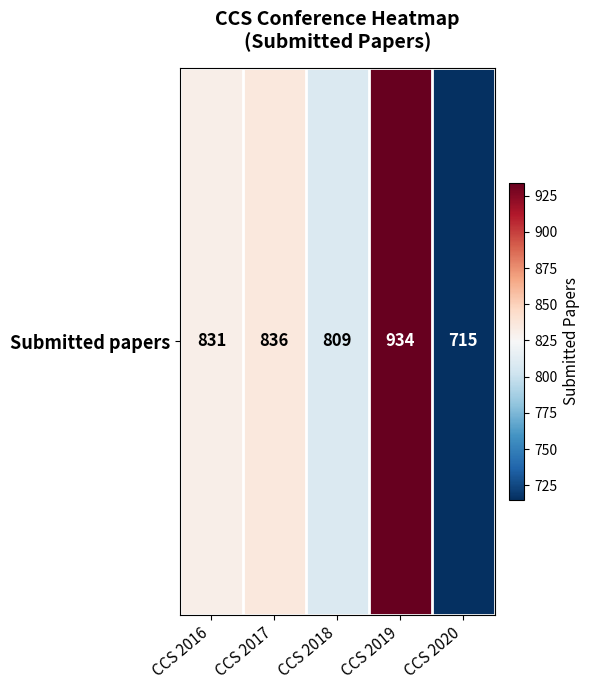

How many data points does each series have?

5